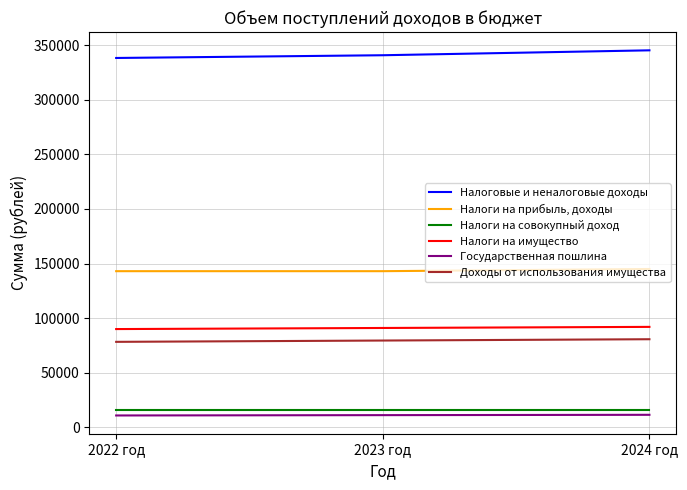

What is the smallest value displayed?

10900